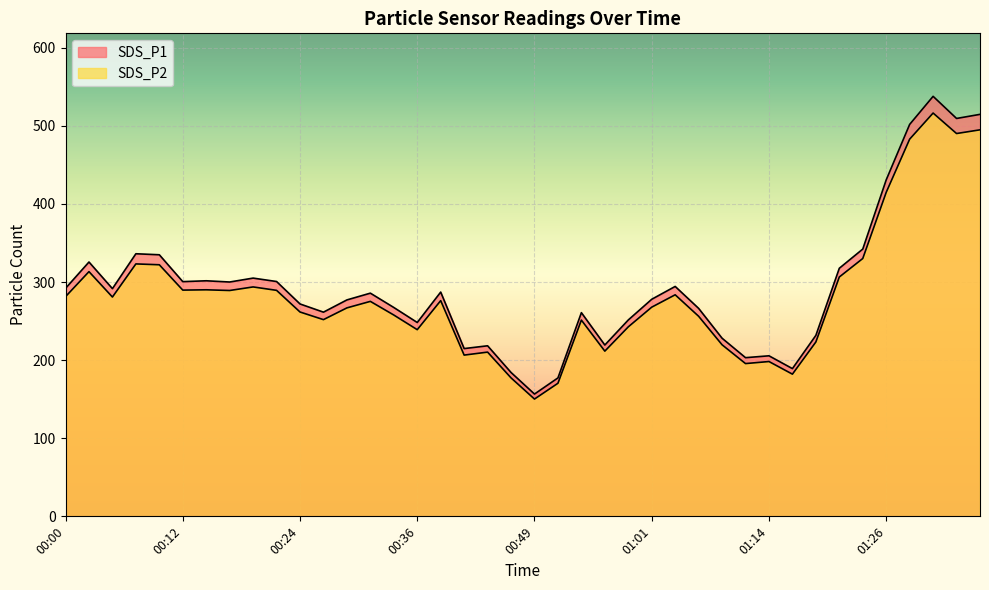

At which category is the sum across all series the highest?

01:31